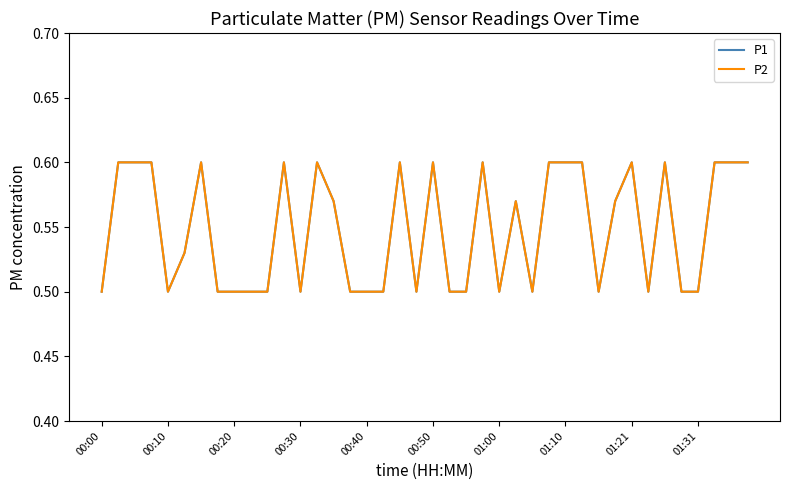

True or false: P1 and P2 cross at least once.

False